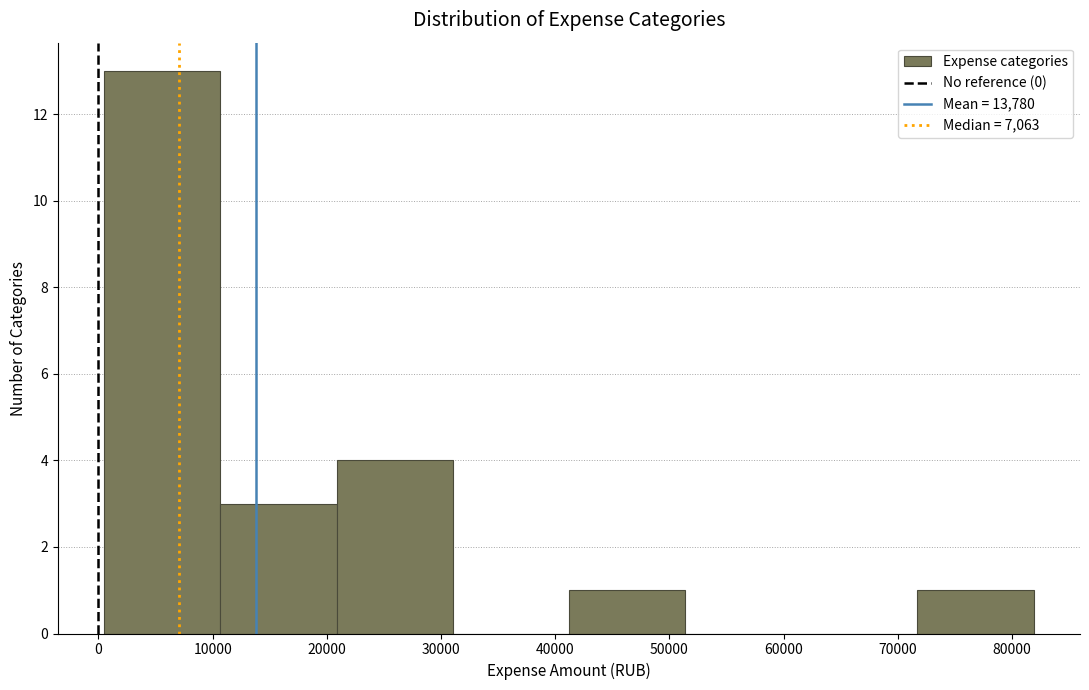

Reading left to right, transcribe this chart: for each bar, give the range it covers on the x-axis and its height. Neither the bar edges nor the heights are printed on the chart, so give them approximately, as read against the axes.

1000 to 11000: 13
11000 to 21000: 3
21000 to 31000: 4
31000 to 41000: 0
41000 to 51000: 1
51000 to 62000: 0
62000 to 72000: 0
72000 to 82000: 1